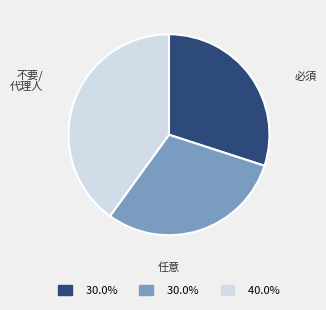

Is there any slice that represents more than half of the pie?

No